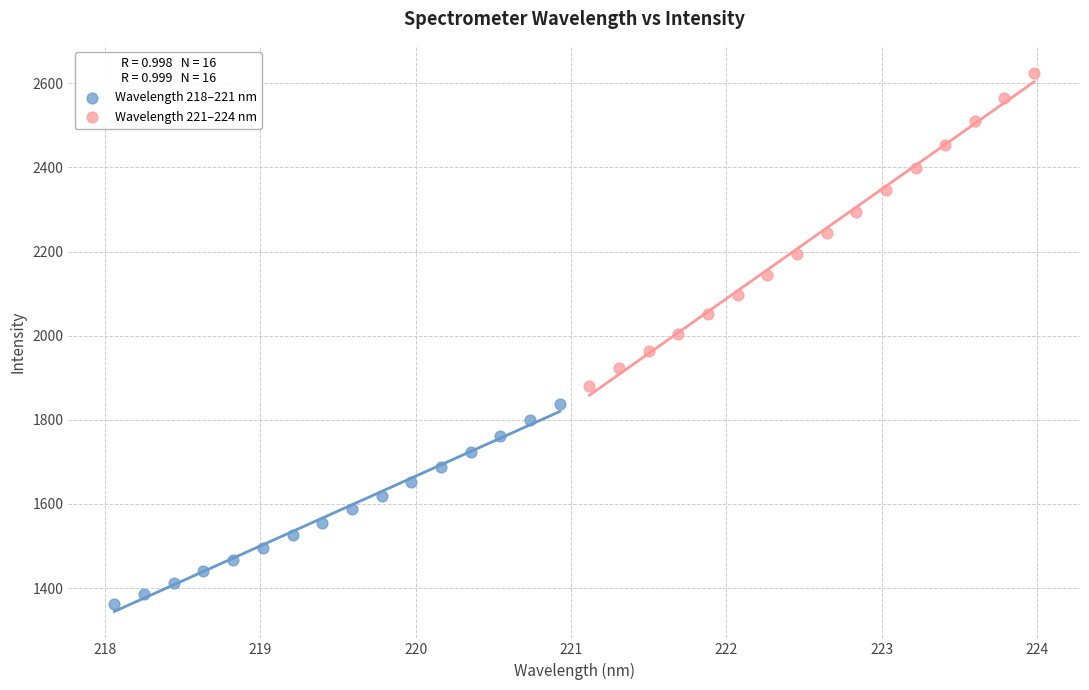

Which series reaches the maximum Y coordinate?

Wavelength 221–224 nm